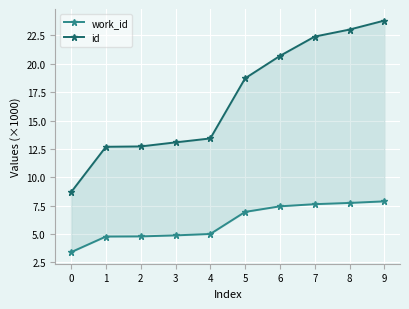

What is the minimum value for id?

8.7